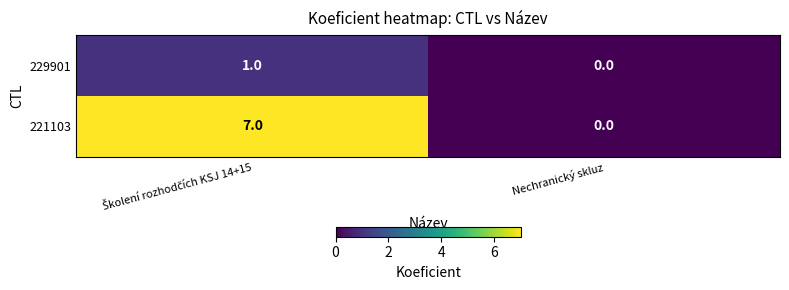

List the series in order of their peak value, lowest first.

229901, 221103